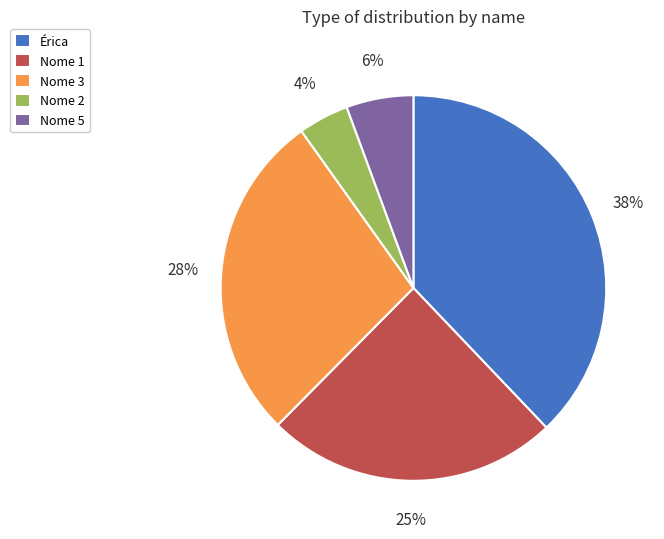

How many slices are in this pie chart?

5